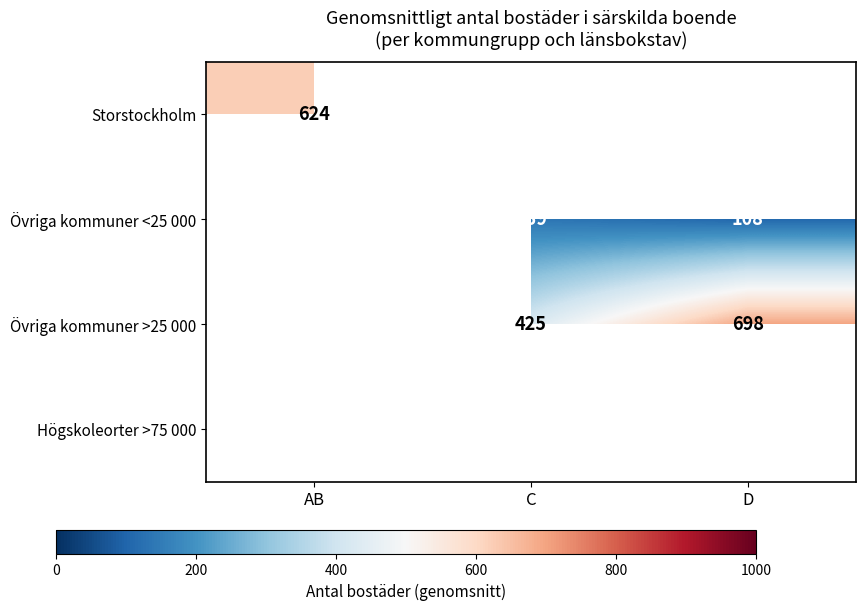

Is it true that Övriga kommuner >25 000 equals 252.3 at D?

False